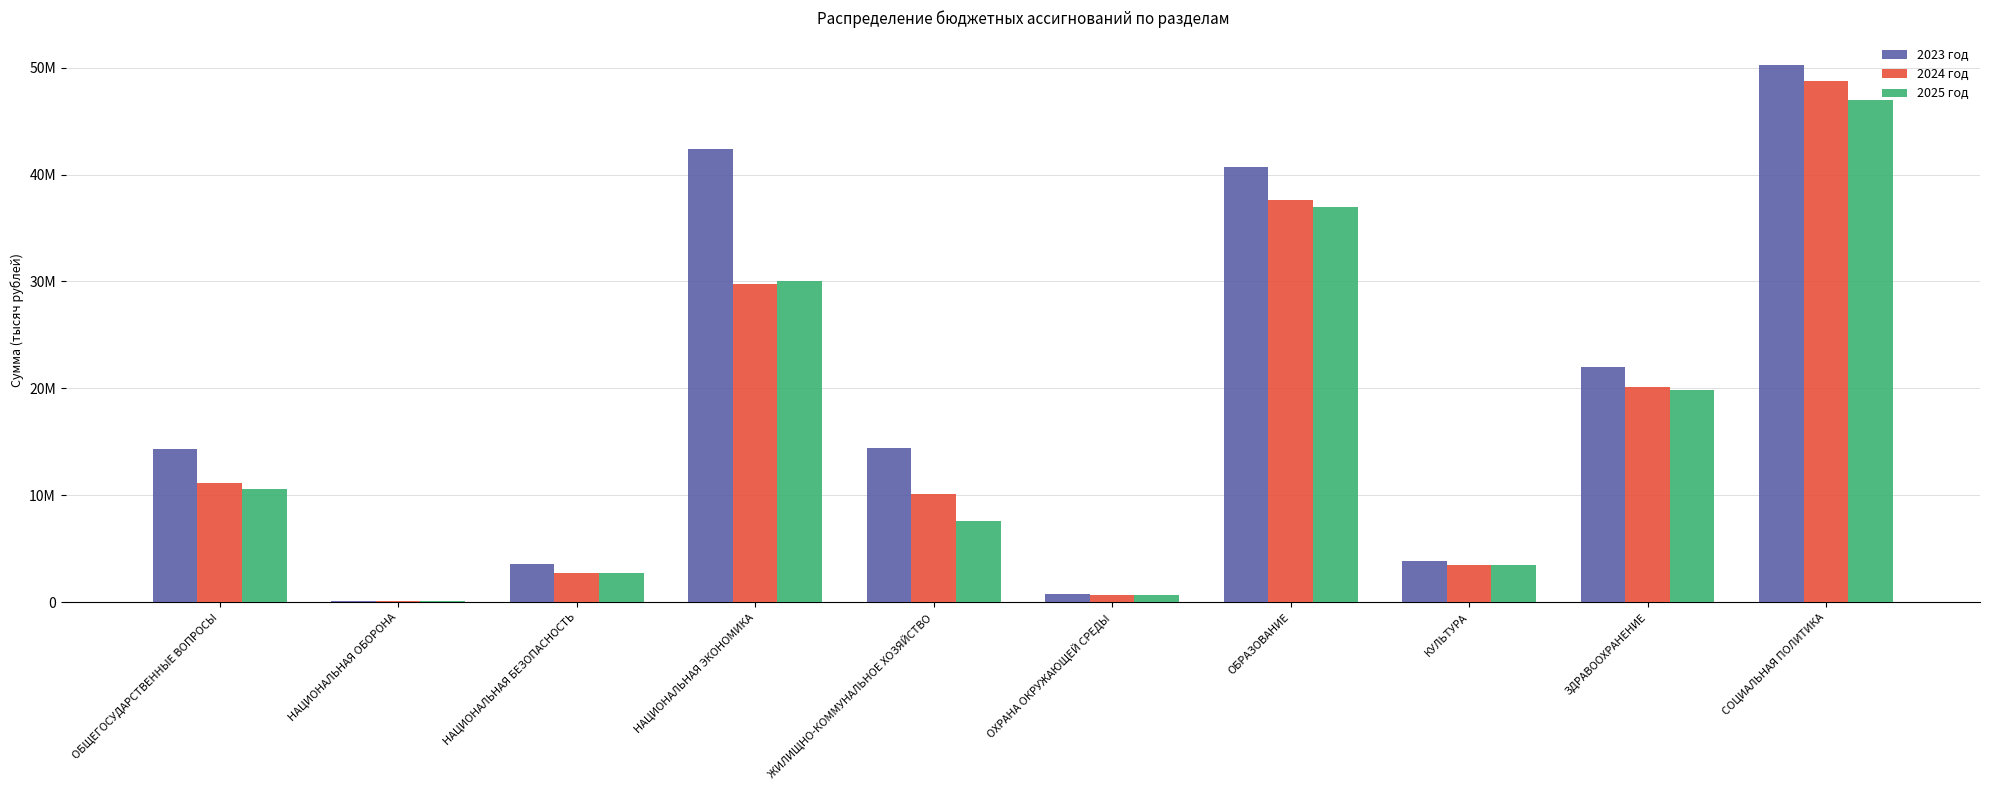

What position from the right is ЖИЛИЩНО-КОММУНАЛЬНОЕ ХОЗЯЙСТВО?

6